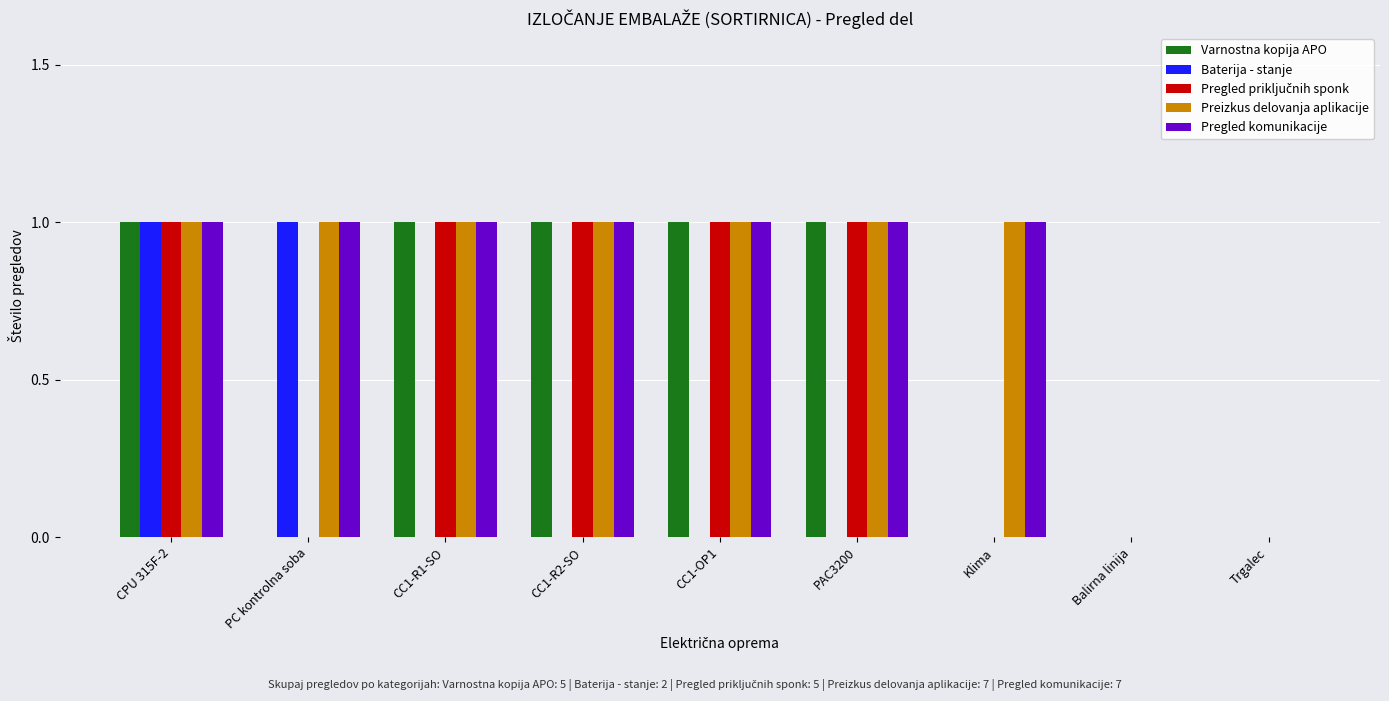

What is the maximum value for Varnostna kopija APO?

1